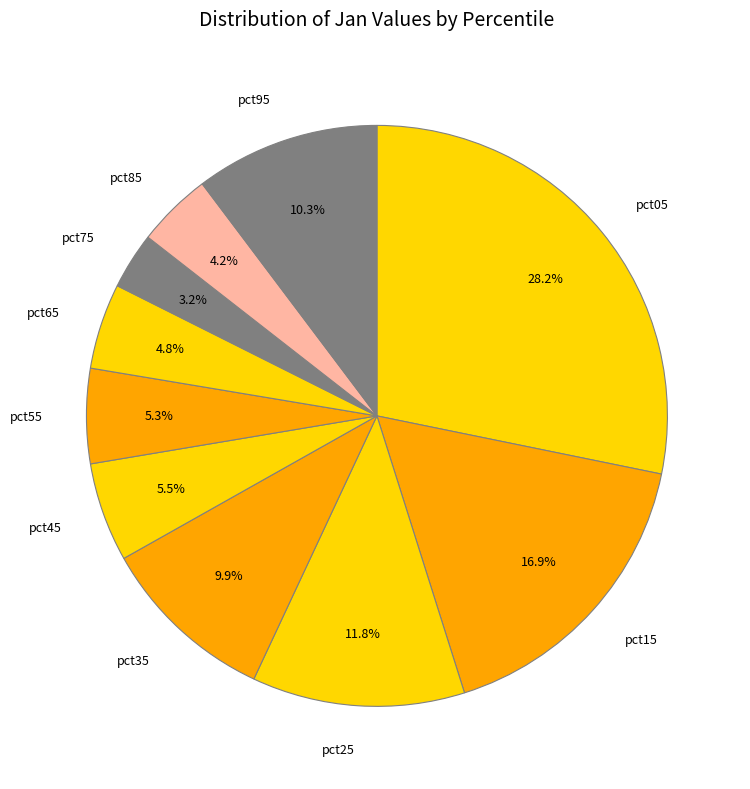

What is the largest slice in the pie chart?

pct05